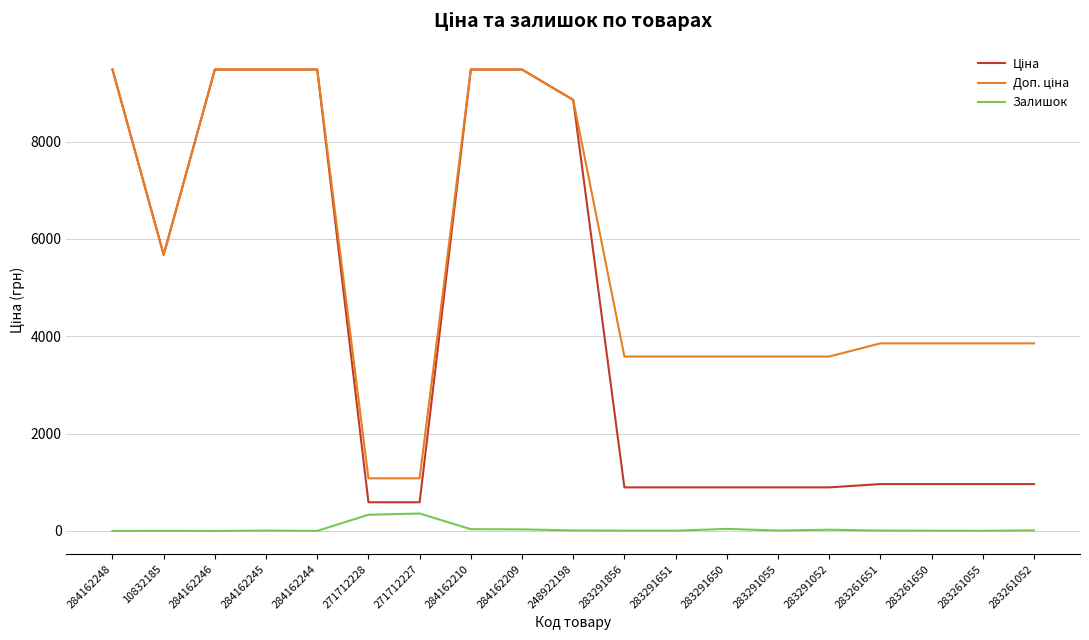

At how many categories does at least one series exceed 2322?

17